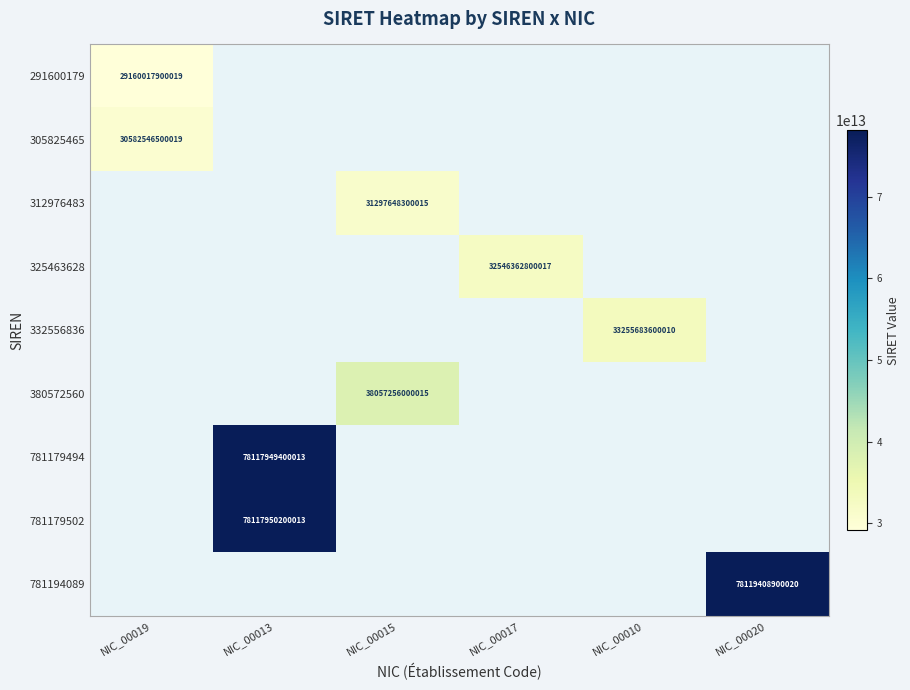

Which label corresponds to the largest value in the chart?

NIC_00020